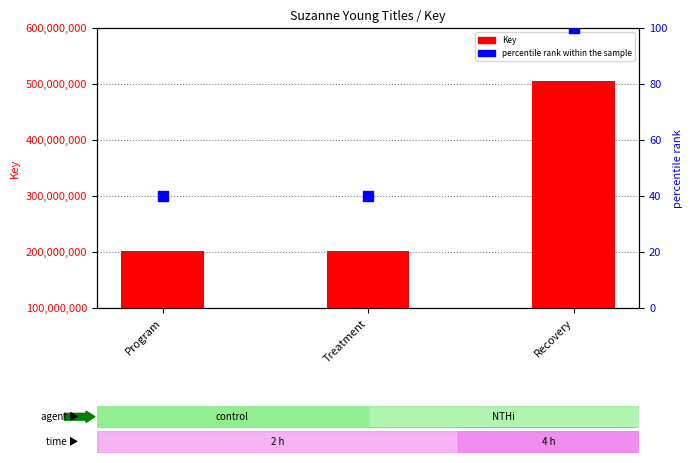

Which series reaches the minimum Y coordinate?

percentile rank within the sample